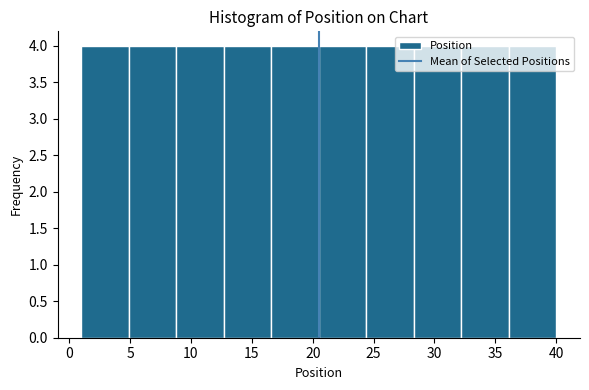

Reading left to right, list every bar in this chart as the range it spans on the x-axis followed by its height. Neither the bar edges nor the heights are printed on the chart, so give them approximately, as read against the axes.

1.0 to 4.9: 4
4.9 to 8.8: 4
8.8 to 12.7: 4
12.7 to 16.6: 4
16.6 to 20.5: 4
20.5 to 24.4: 4
24.4 to 28.3: 4
28.3 to 32.2: 4
32.2 to 36.1: 4
36.1 to 40.0: 4